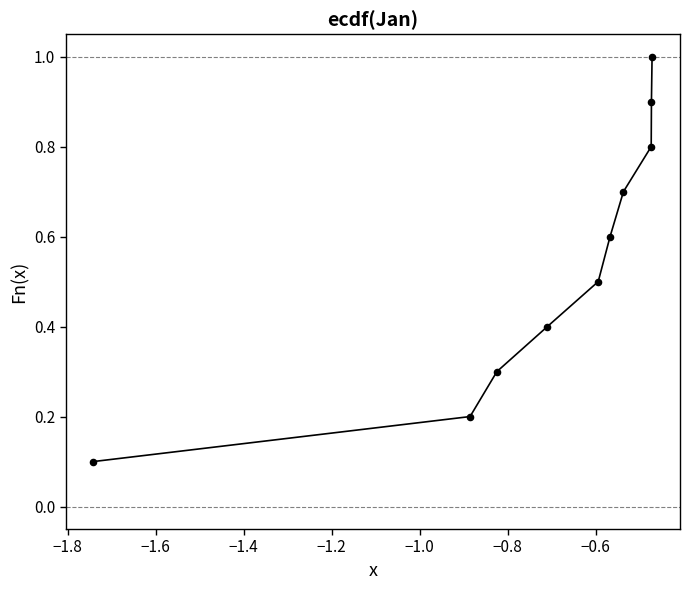

What is the range of Y values (max minus min)?

0.9